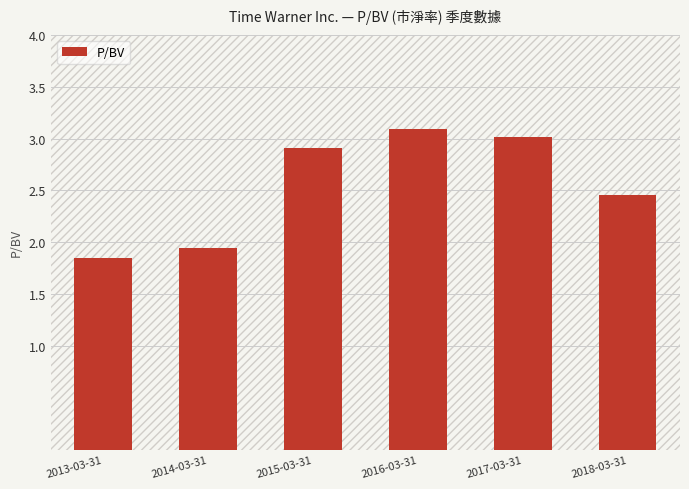

Approximately how many times larger is the value at 2014-03-31 compared to 2017-03-31?

0.6